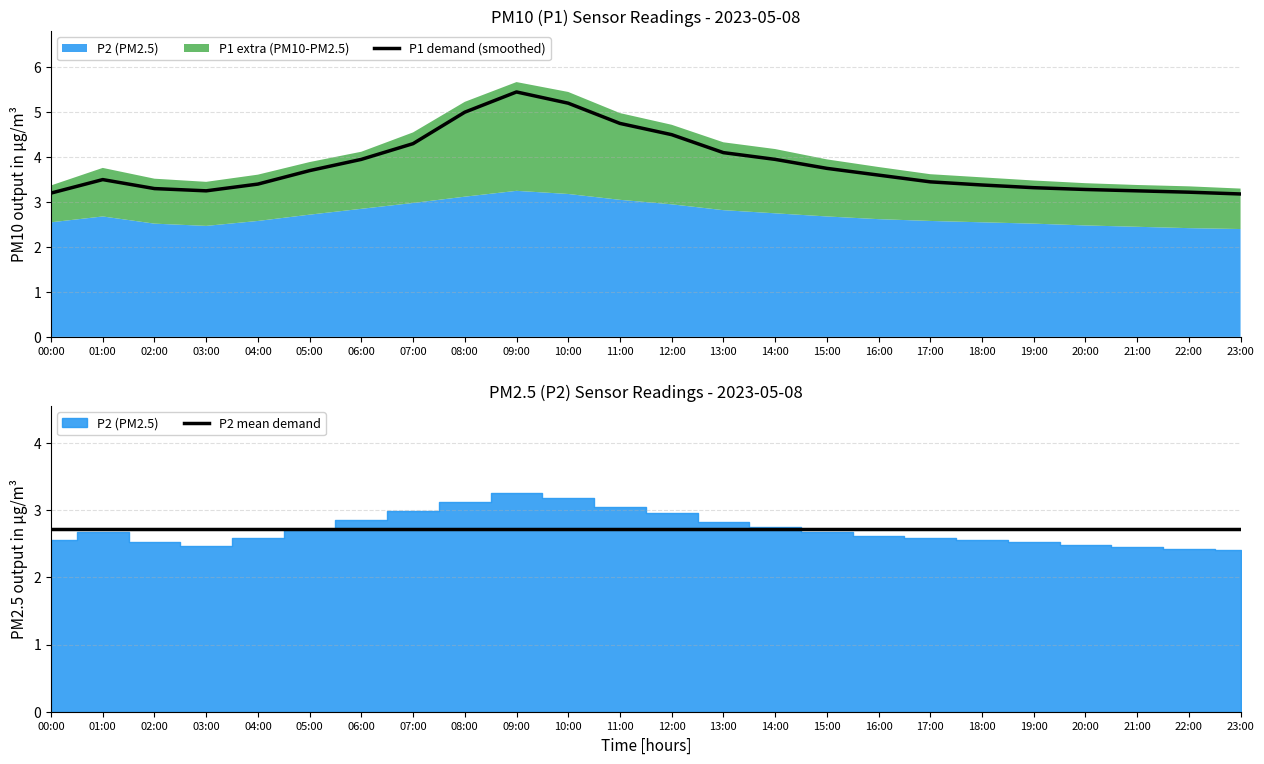

True or false: P2 mean demand has a value of 3.8 at 13:00.

False